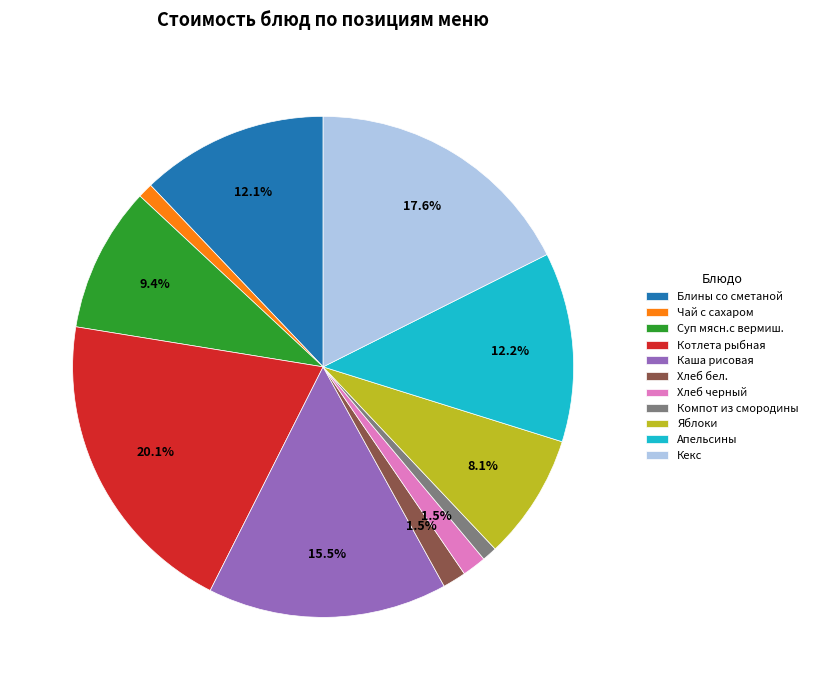

Is Хлеб черный the majority of the pie?

No